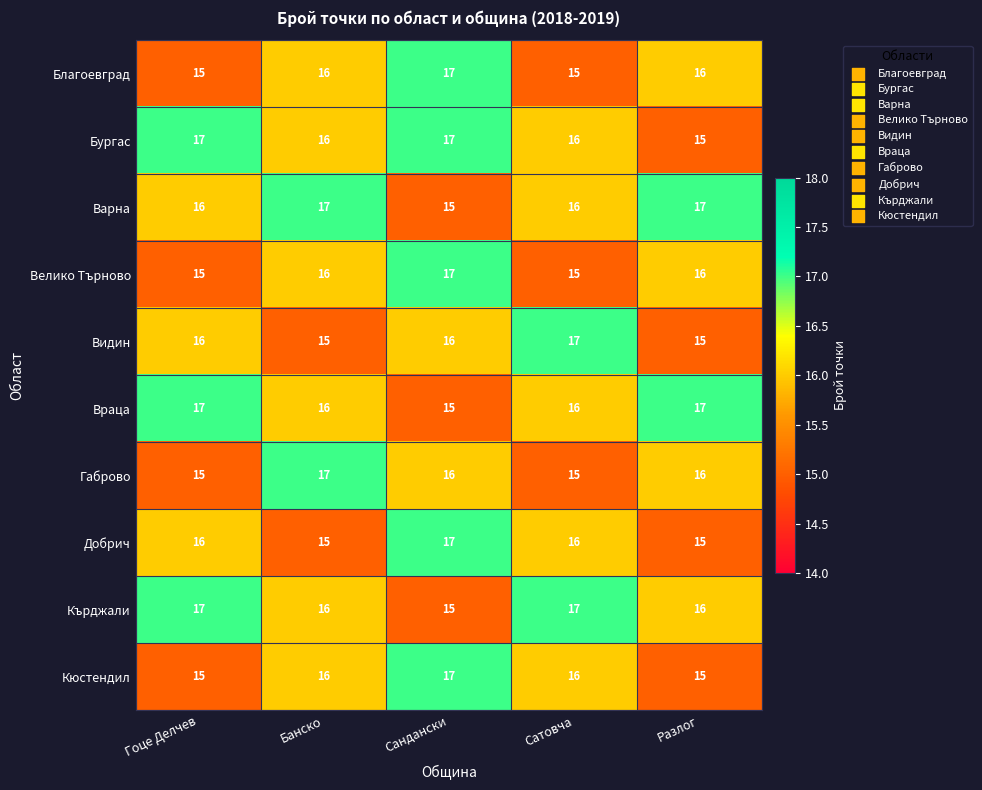

At how many categories does at least one series exceed 15?

5